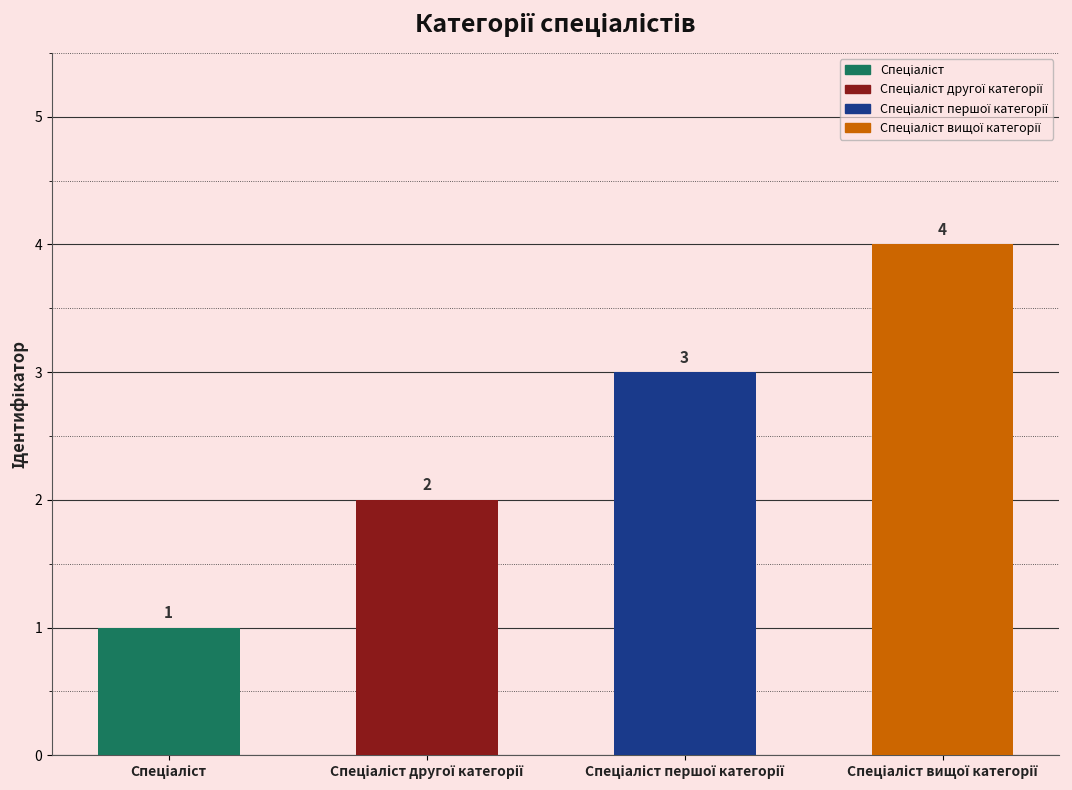

How many distinct data groups are displayed?

1